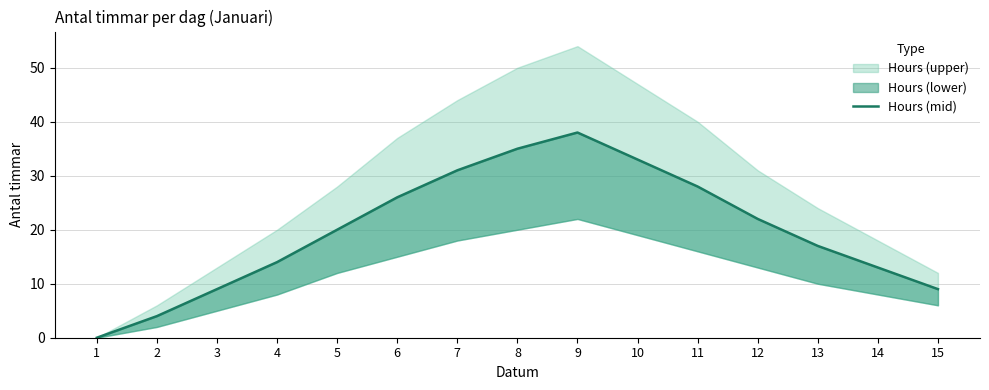

List the labels in order of value, largest first.

9, 8, 10, 7, 11, 6, 12, 5, 13, 4, 14, 3, 15, 2, 1